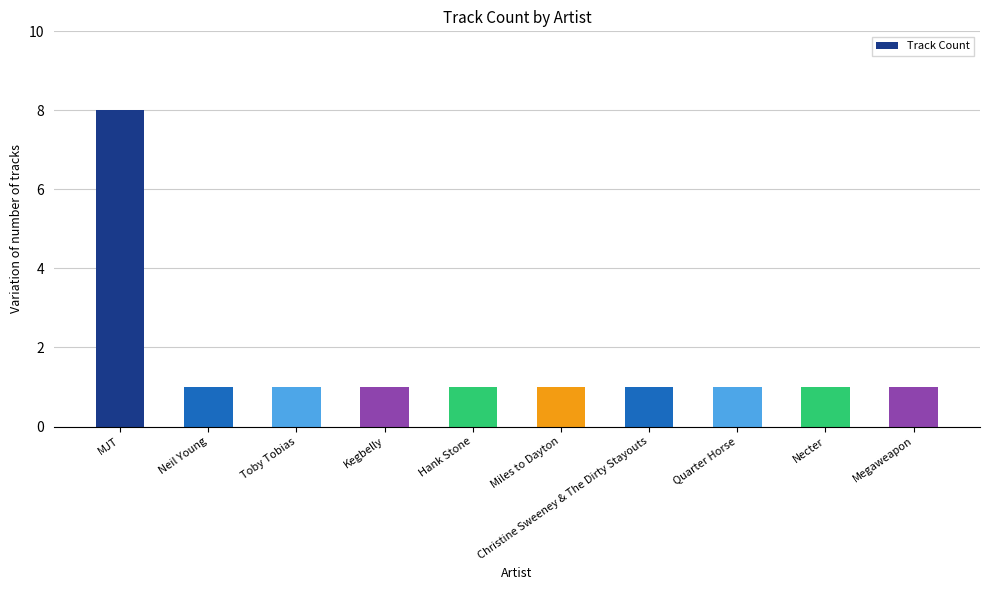

What is the difference between the maximum and minimum values?

7